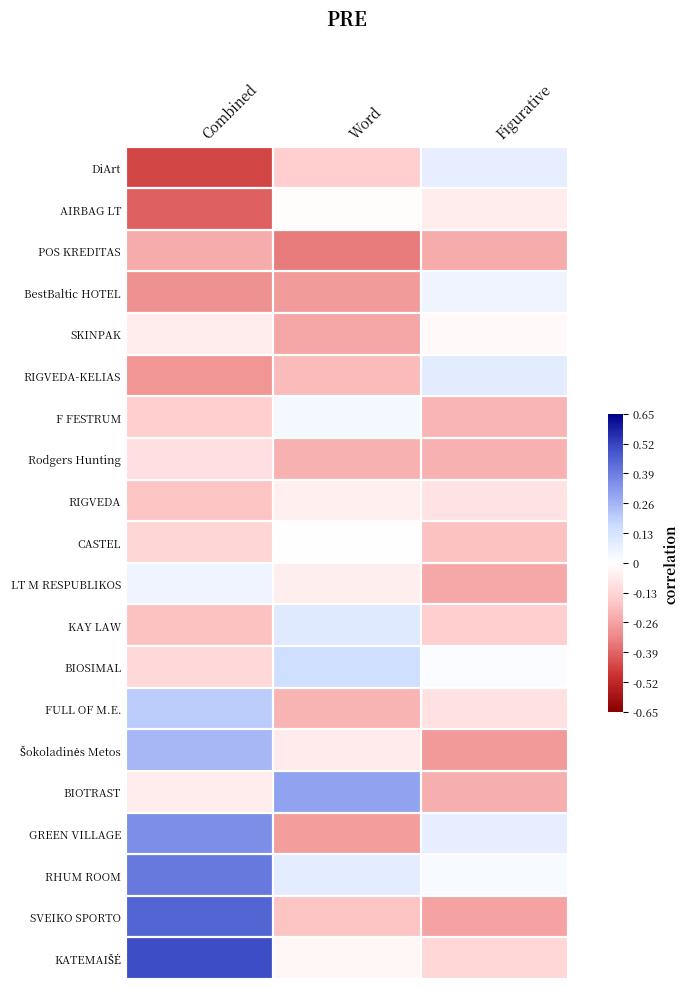

At which category is the sum across all series the highest?

Combined